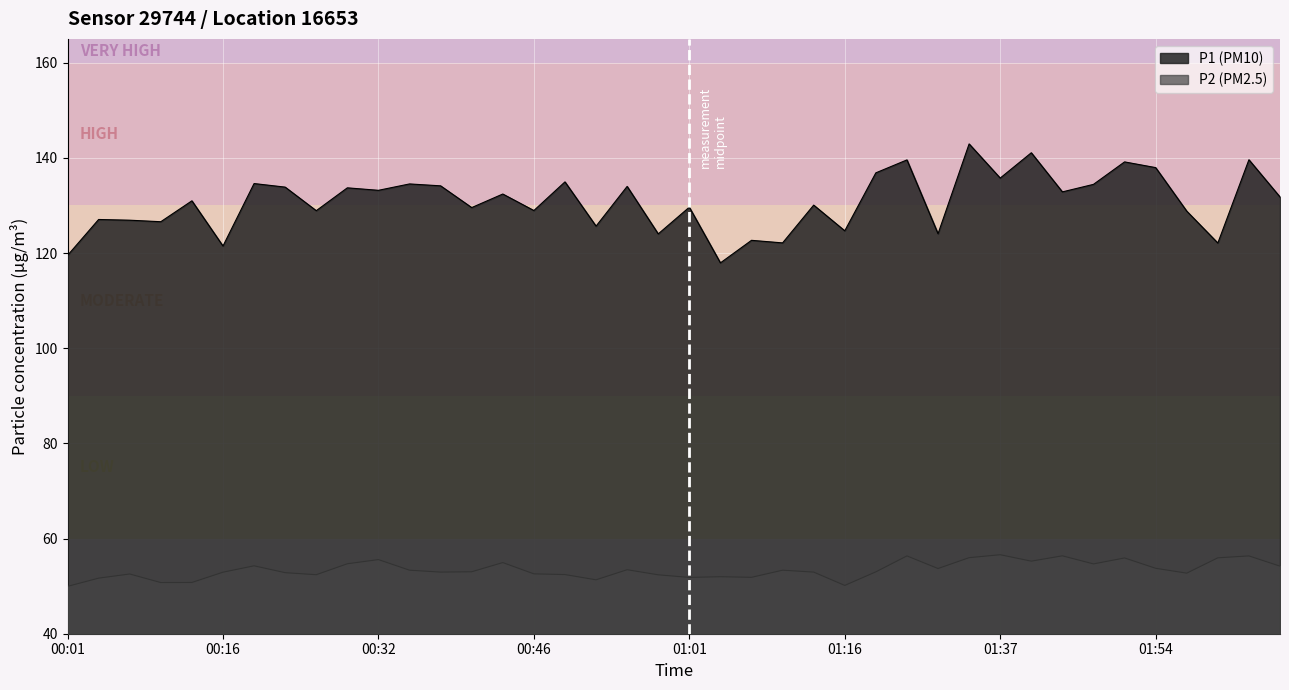

True or false: P2 has a value of 52.4 at 00:58.

True